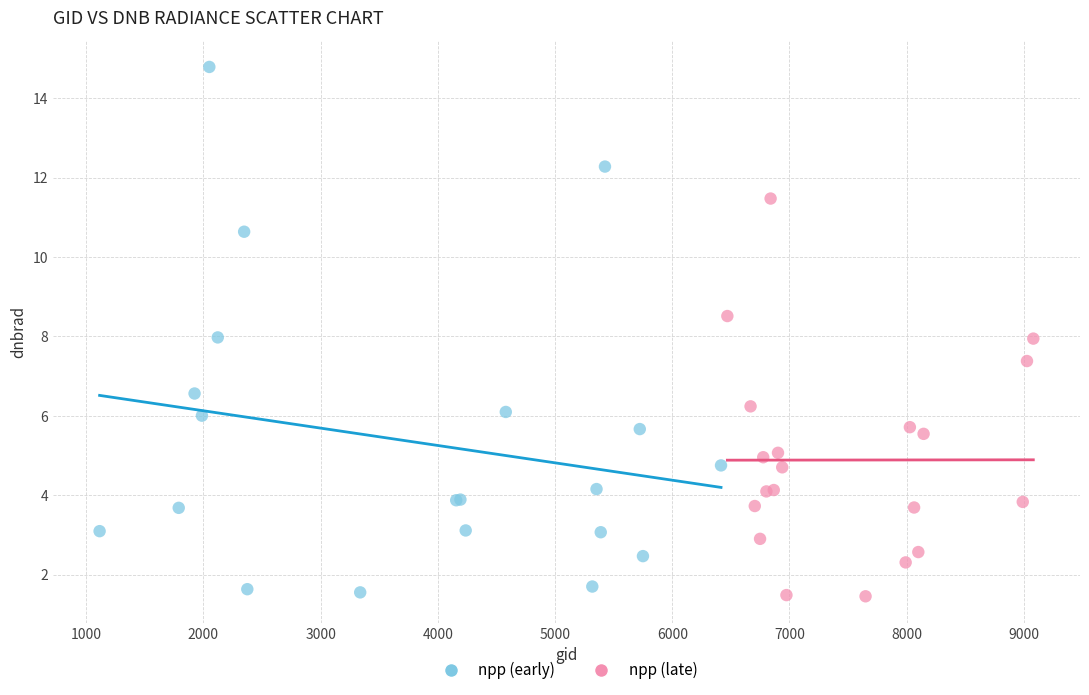

Which series contains the highest Y value?

npp (early)